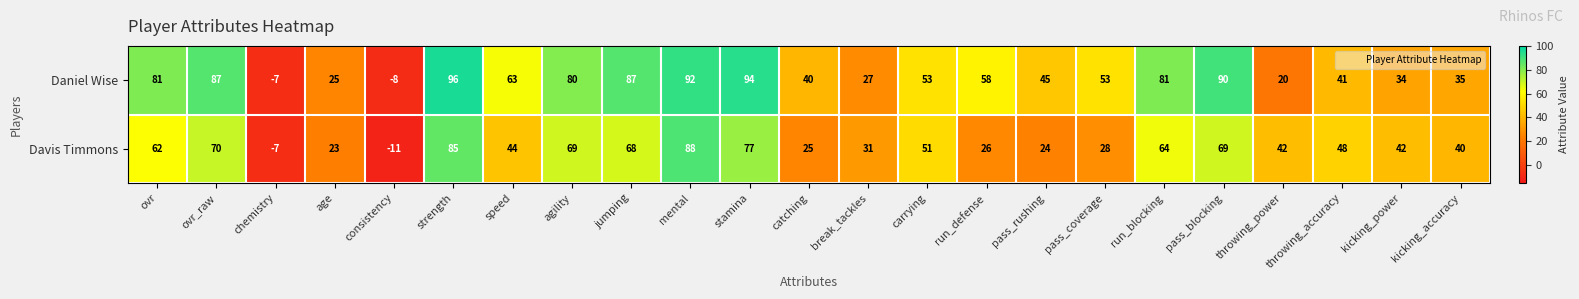

The Daniel Wise series shows -4 at consistency. True or false?

False